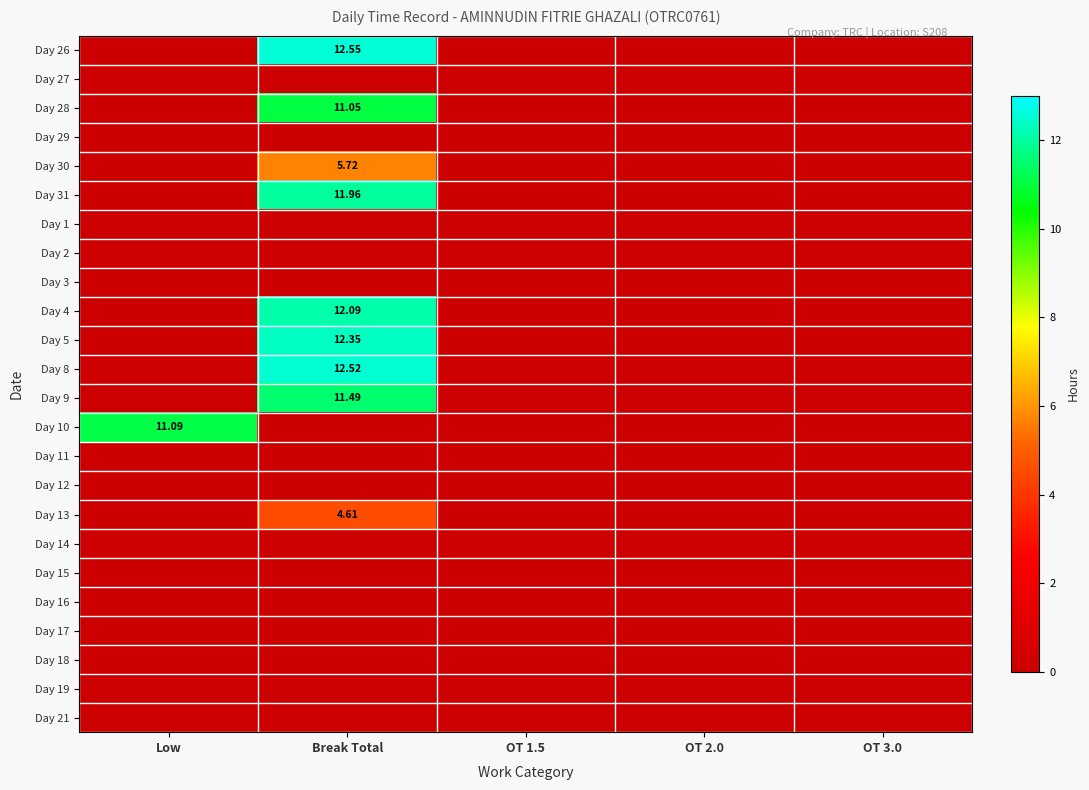

Which category has the lowest value in the Day 13 series?

Low